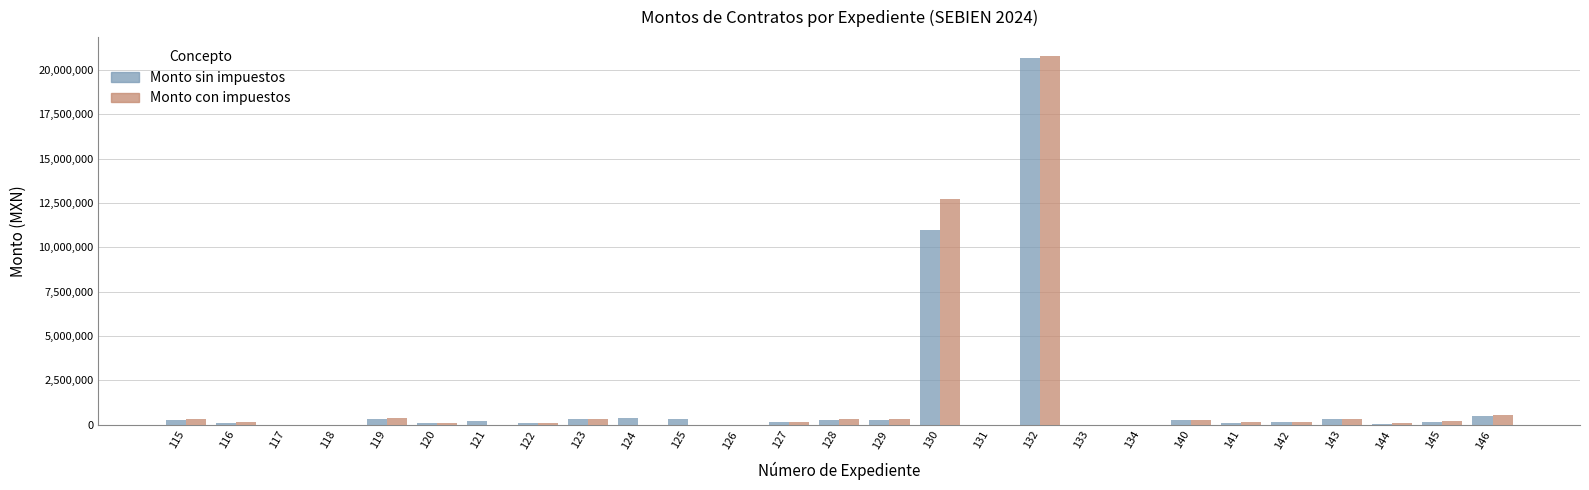

What value does the Monto con impuestos series have at 141?

131074.3